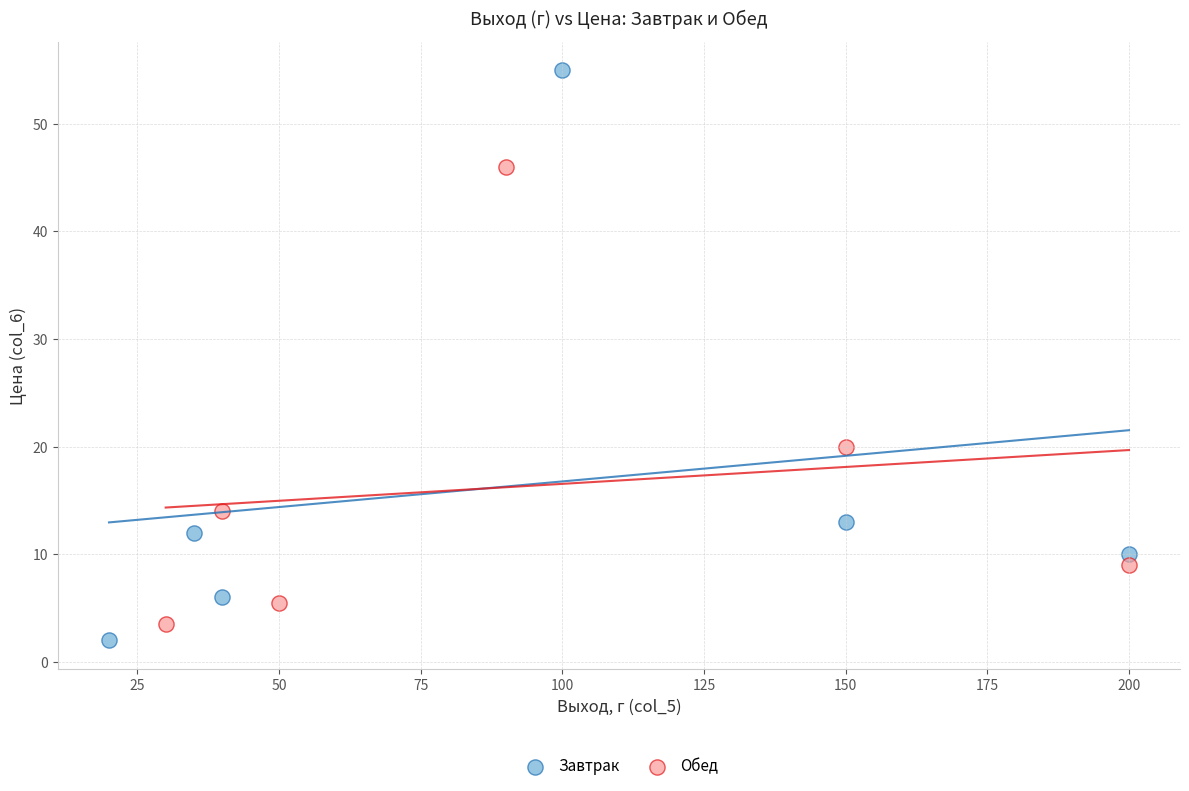

Which series has the largest Y range (max minus min)?

Завтрак